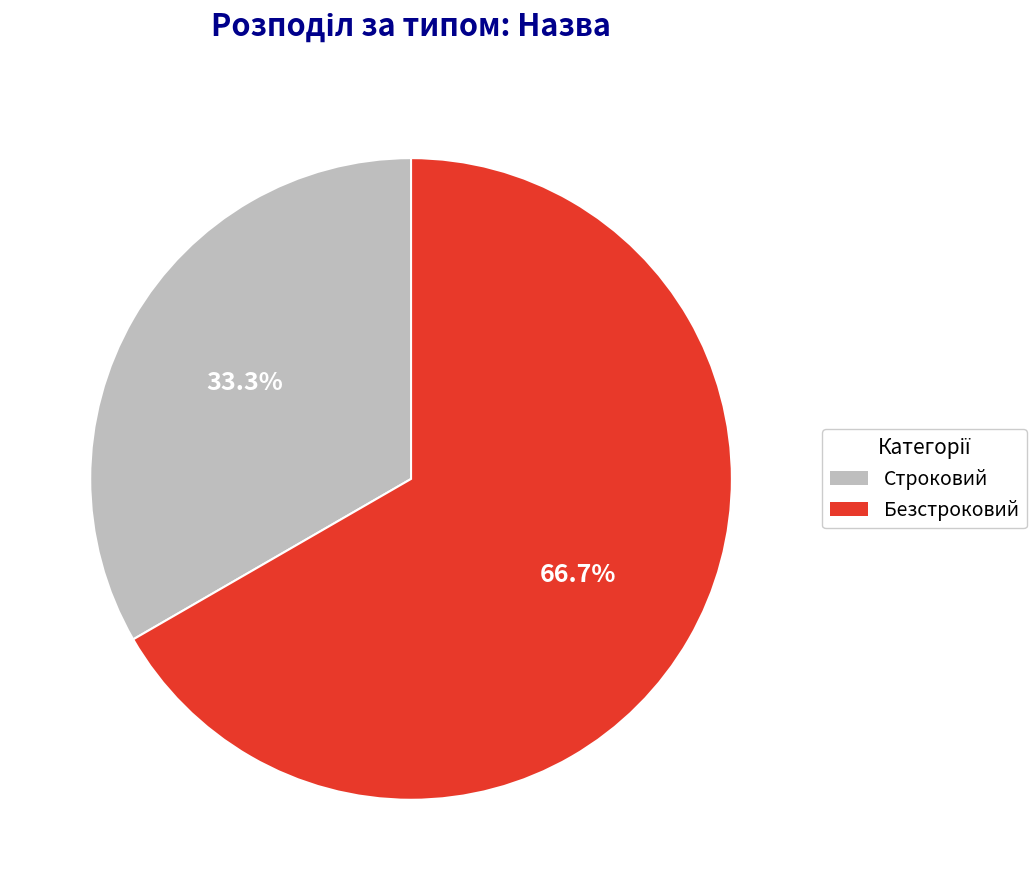

To the nearest percent, what is the difference between the largest and smallest slice percentages?

33%